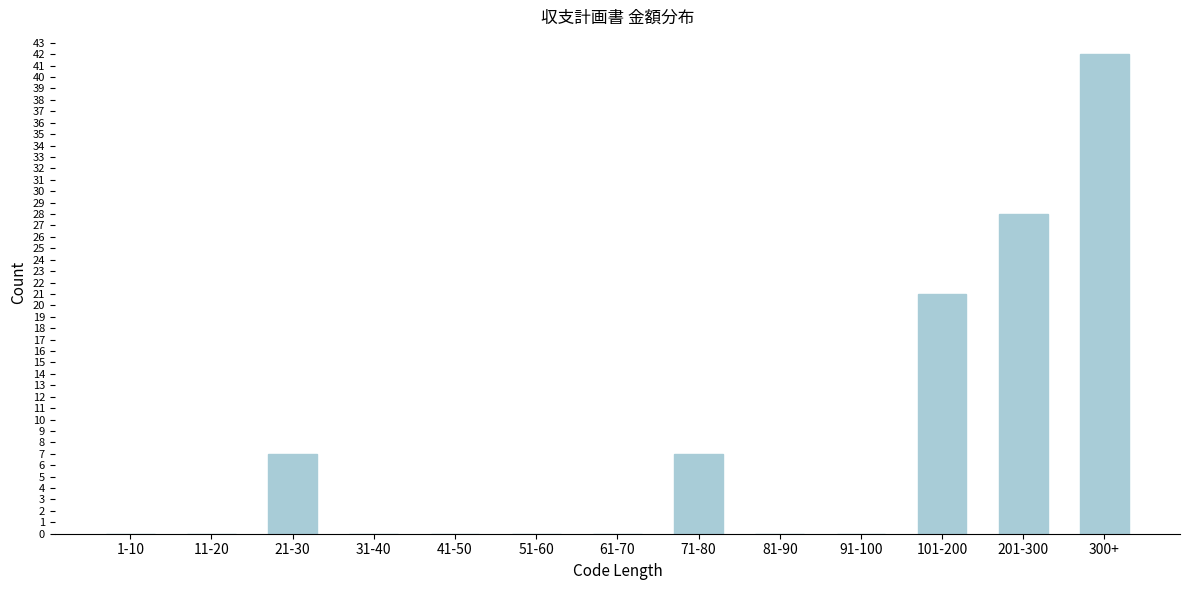

Reading left to right, transcribe all the data shown in this chart.

1-10=0	11-20=0	21-30=7	31-40=0	41-50=0	51-60=0	61-70=0	71-80=7	81-90=0	91-100=0	101-200=21	201-300=28	300+=42